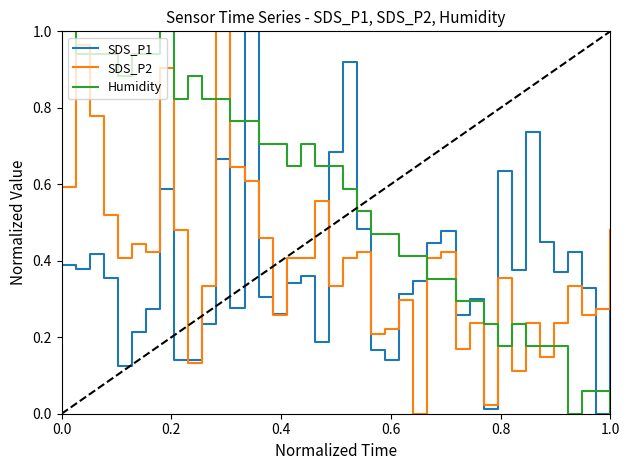

How many positive values does the SDS_P1 series have?

39